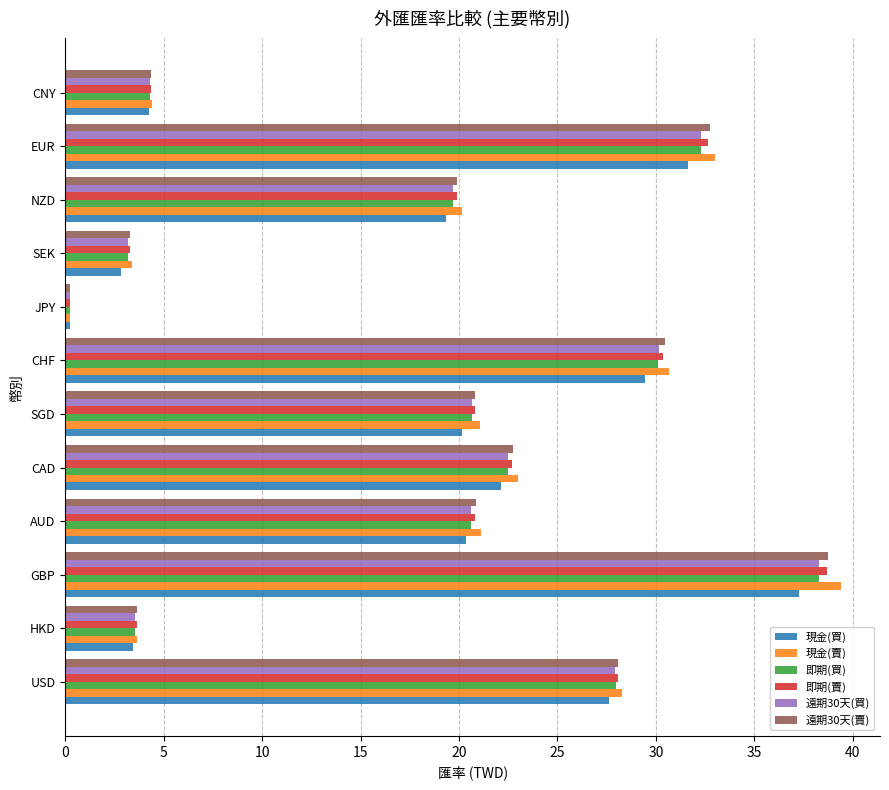

True or false: 現金(賣) has a value of 33.0 at EUR.

True